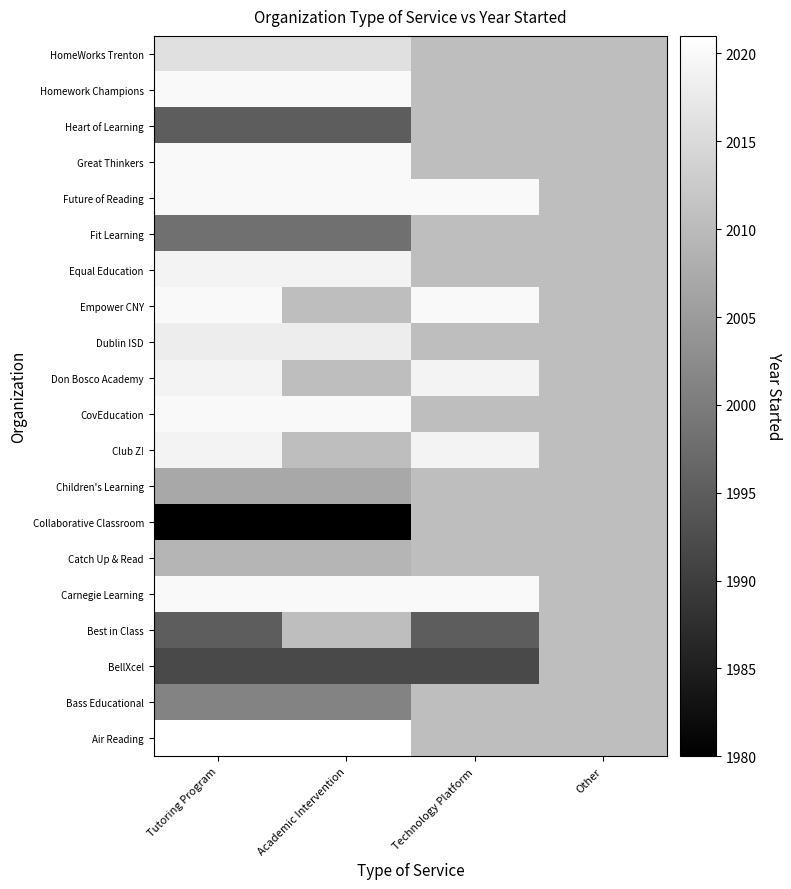

Reading left to right, list all the values displayed in this chart.

Air Reading: Tutoring Program=2021.0	Academic Intervention=2021.0	Technology Platform=2010.5	Other=2010.5
Bass Educational: Tutoring Program=2001.0	Academic Intervention=2001.0	Technology Platform=2010.5	Other=2010.5
BellXcel: Tutoring Program=1992.0	Academic Intervention=1992.0	Technology Platform=1992.0	Other=2010.5
Best in Class: Tutoring Program=1995.0	Academic Intervention=2010.5	Technology Platform=1995.0	Other=2010.5
Carnegie Learning: Tutoring Program=2020.0	Academic Intervention=2020.0	Technology Platform=2020.0	Other=2010.5
Catch Up & Read: Tutoring Program=2009.0	Academic Intervention=2009.0	Technology Platform=2010.5	Other=2010.5
Collaborative Classroom: Tutoring Program=1980.0	Academic Intervention=1980.0	Technology Platform=2010.5	Other=2010.5
Children's Learning: Tutoring Program=2007.0	Academic Intervention=2007.0	Technology Platform=2010.5	Other=2010.5
Club Z!: Tutoring Program=2019.0	Academic Intervention=2010.5	Technology Platform=2019.0	Other=2010.5
CovEducation: Tutoring Program=2020.0	Academic Intervention=2020.0	Technology Platform=2010.5	Other=2010.5
Don Bosco Academy: Tutoring Program=2019.0	Academic Intervention=2010.5	Technology Platform=2019.0	Other=2010.5
Dublin ISD: Tutoring Program=2018.0	Academic Intervention=2018.0	Technology Platform=2010.5	Other=2010.5
Empower CNY: Tutoring Program=2020.0	Academic Intervention=2010.5	Technology Platform=2020.0	Other=2010.5
Equal Education: Tutoring Program=2019.0	Academic Intervention=2019.0	Technology Platform=2010.5	Other=2010.5
Fit Learning: Tutoring Program=1998.0	Academic Intervention=1998.0	Technology Platform=2010.5	Other=2010.5
Future of Reading: Tutoring Program=2020.0	Academic Intervention=2020.0	Technology Platform=2020.0	Other=2010.5
Great Thinkers: Tutoring Program=2020.0	Academic Intervention=2020.0	Technology Platform=2010.5	Other=2010.5
Heart of Learning: Tutoring Program=1995.0	Academic Intervention=1995.0	Technology Platform=2010.5	Other=2010.5
Homework Champions: Tutoring Program=2020.0	Academic Intervention=2020.0	Technology Platform=2010.5	Other=2010.5
HomeWorks Trenton: Tutoring Program=2016.0	Academic Intervention=2016.0	Technology Platform=2010.5	Other=2010.5